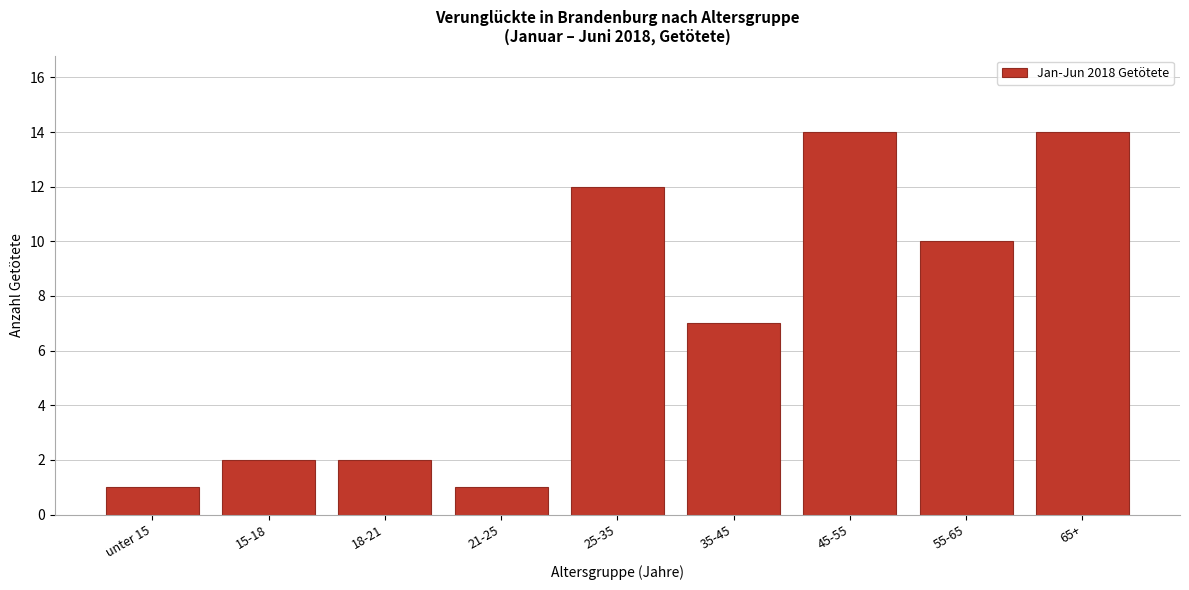

Reading left to right, list all the values displayed in this chart.

1	2	2	1	12	7	14	10	14